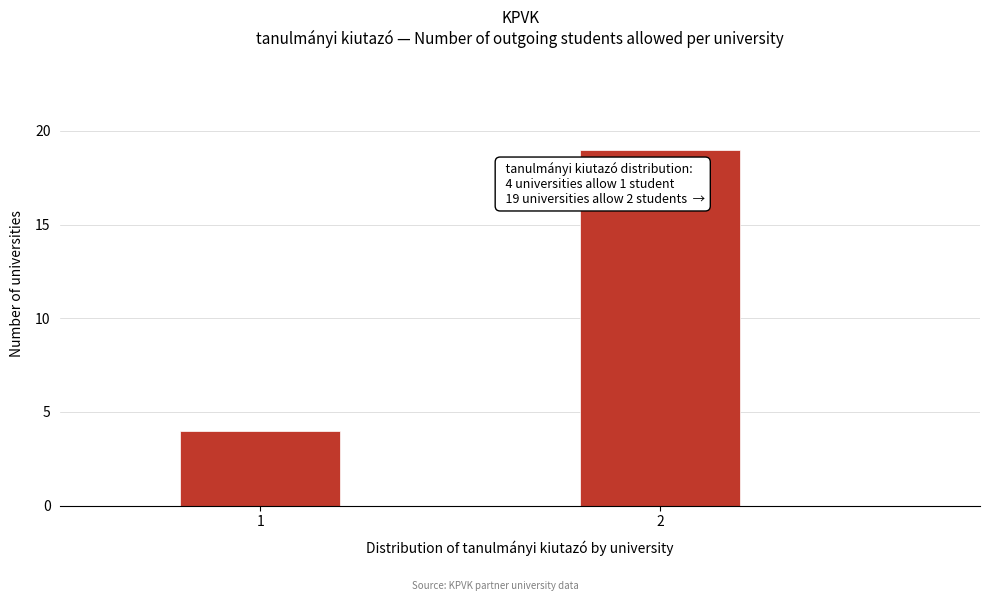

Reading right to left, what are all the values shown in this chart?

2=19	1=4